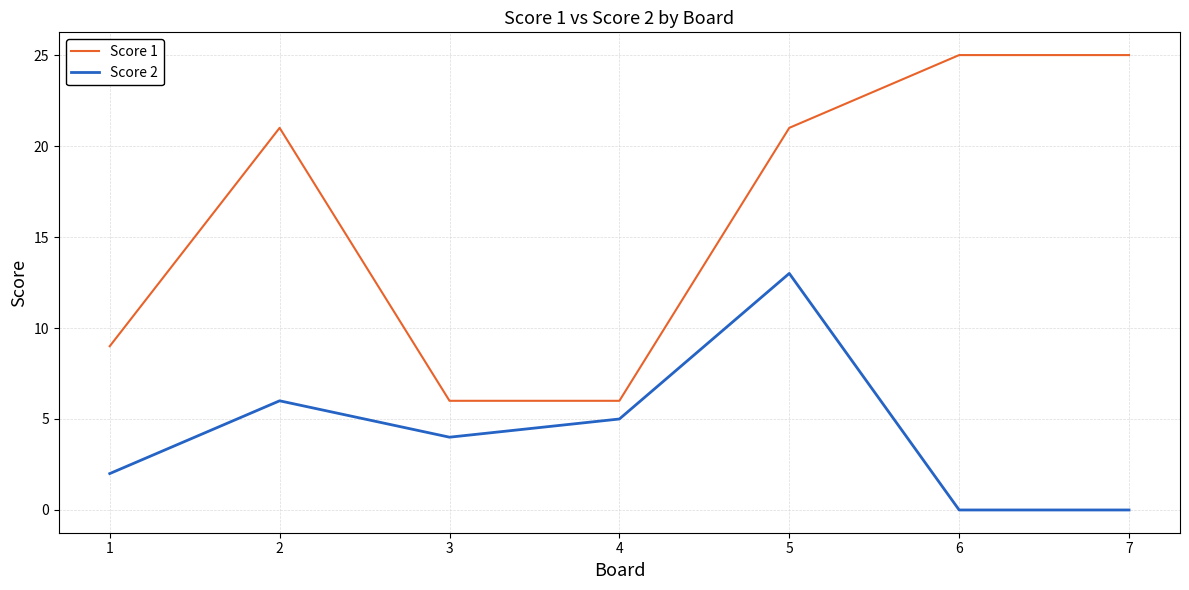

Does the chart have visible grid lines?

Yes